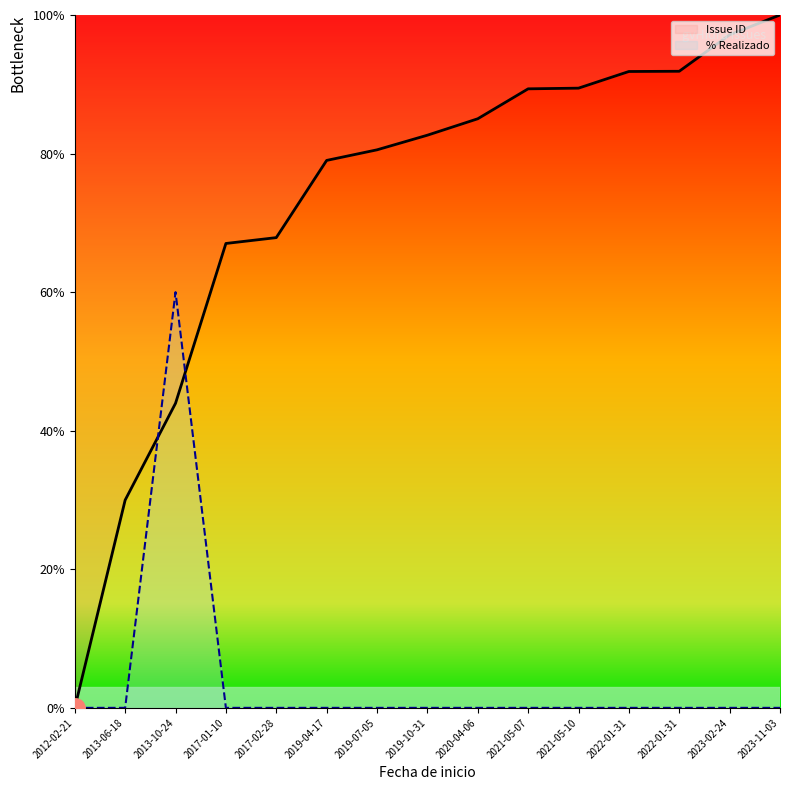

How many times do Issue ID and % Realizado cross each other?

2